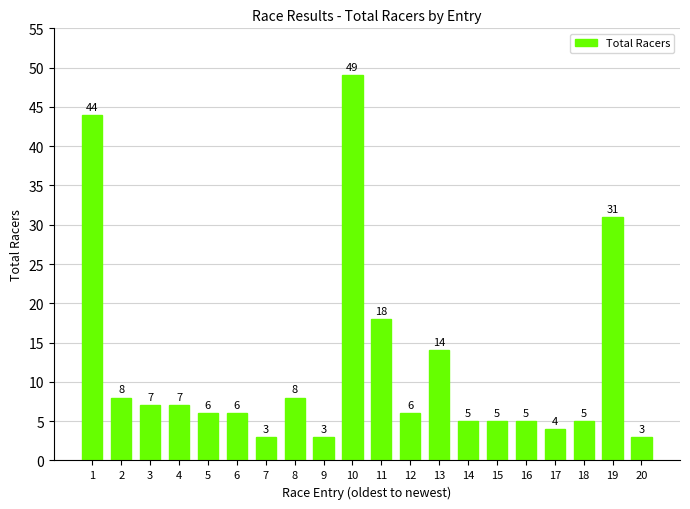

Does the chart contain stacked bars?

No